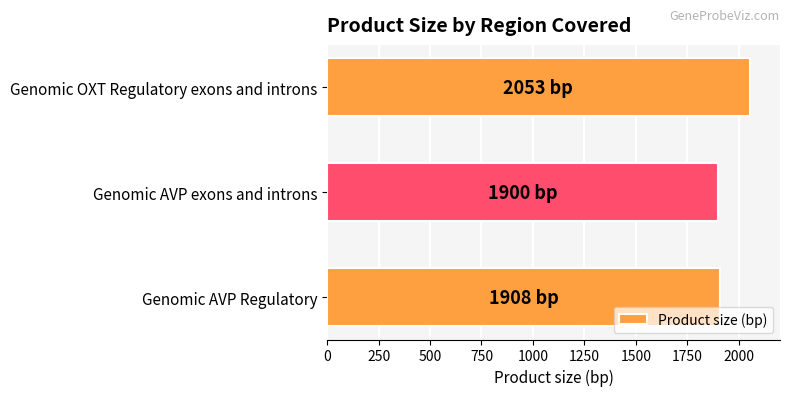

Between Genomic OXT Regulatory exons and introns and Genomic AVP Regulatory, which is larger?

Genomic OXT Regulatory exons and introns